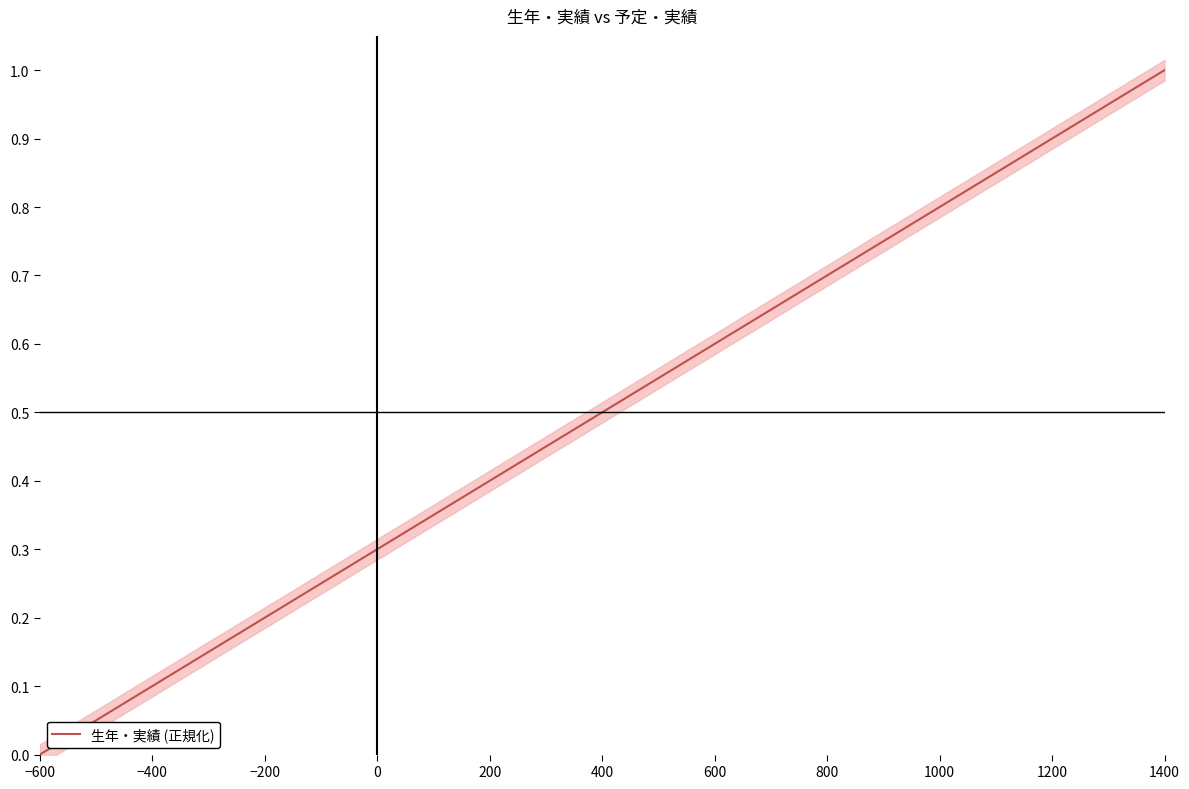

True or false: the data shows 0.9 at 1200.

False